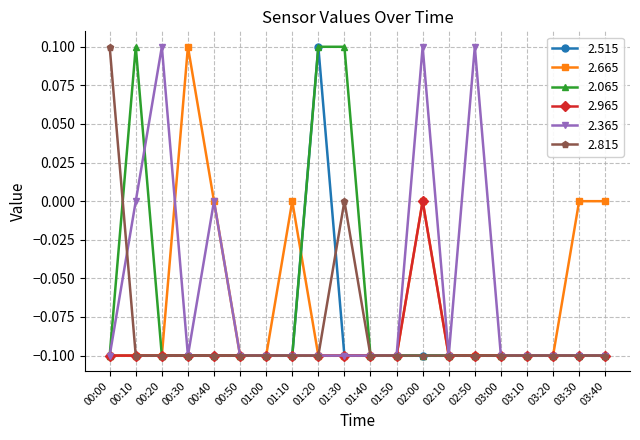

What is the total value across all series at 00:30?

-0.4